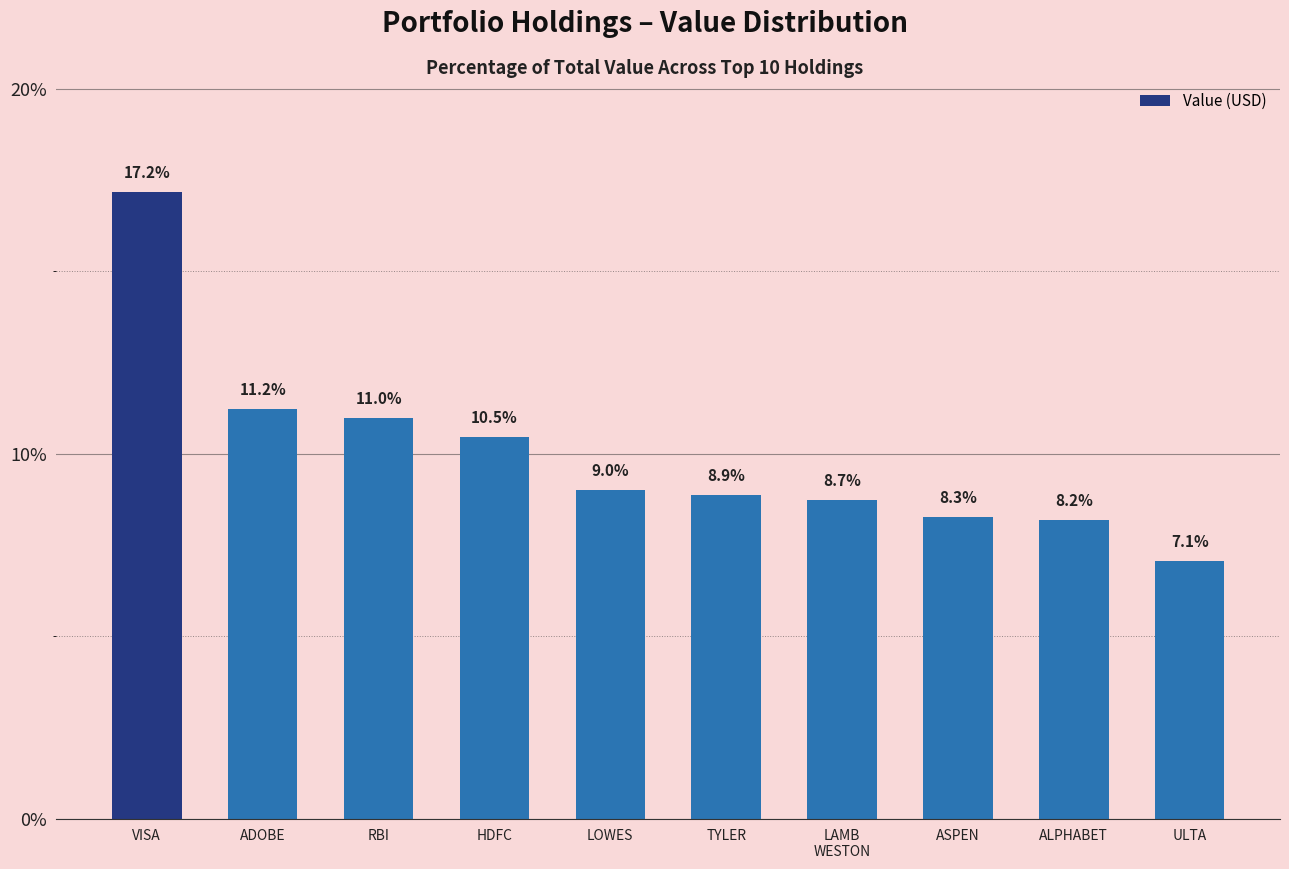

At which label is the value closest to 12?

ADOBE